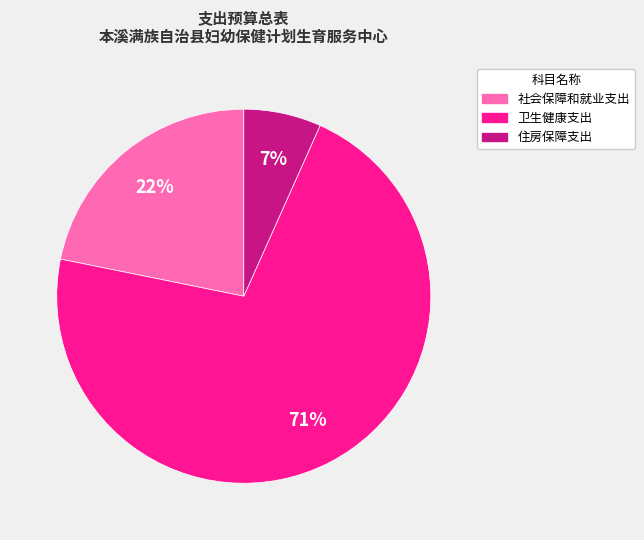

How many slices are in this pie chart?

3